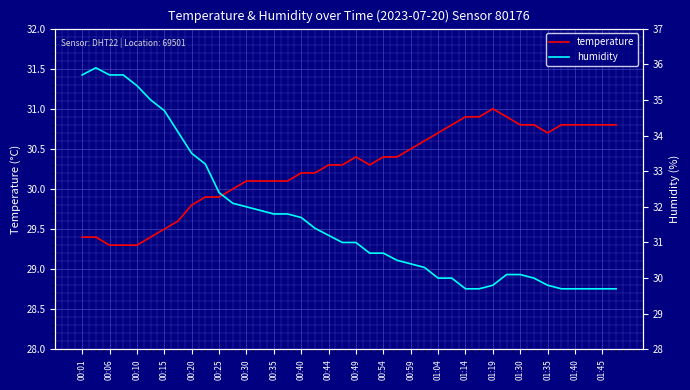

The temperature series shows 44.7 at 00:10. True or false?

False